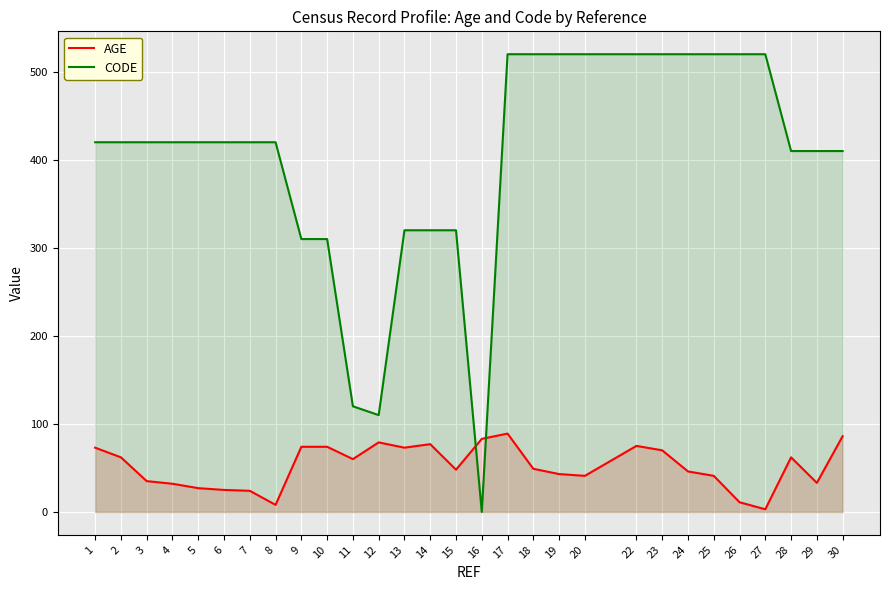

How many values in the CODE series exceed 420?

10